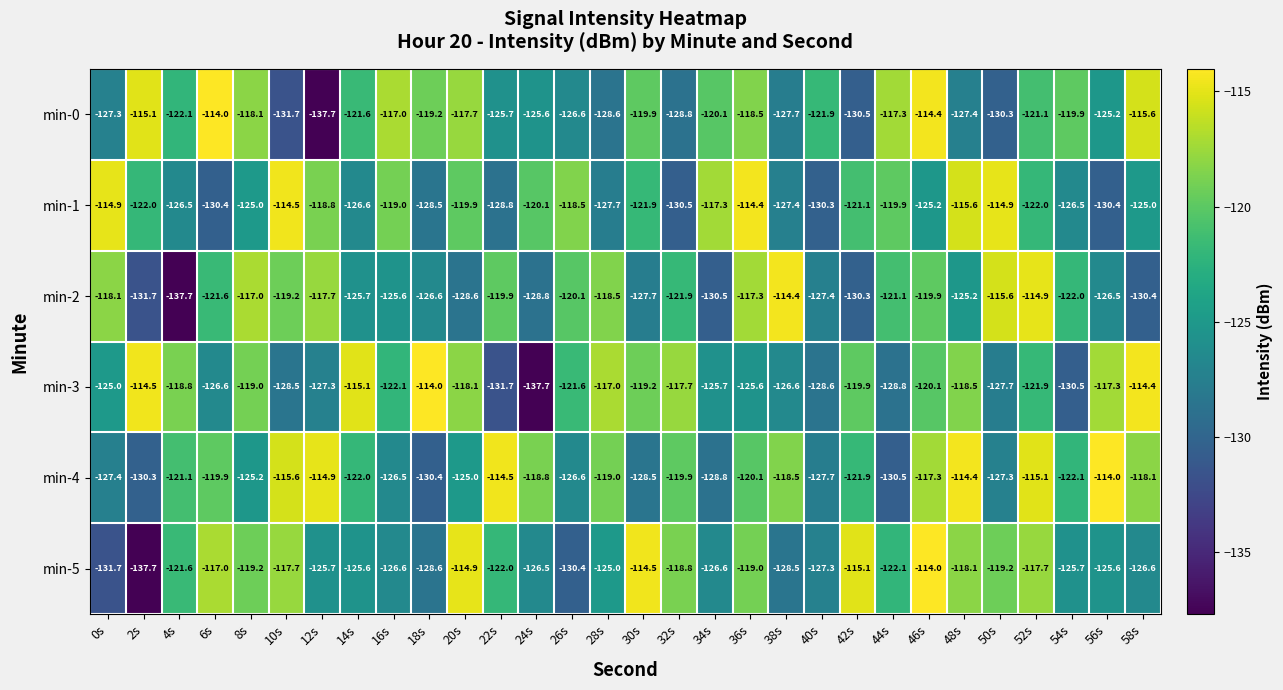

What is the lowest value of the min-1 series?

-130.5